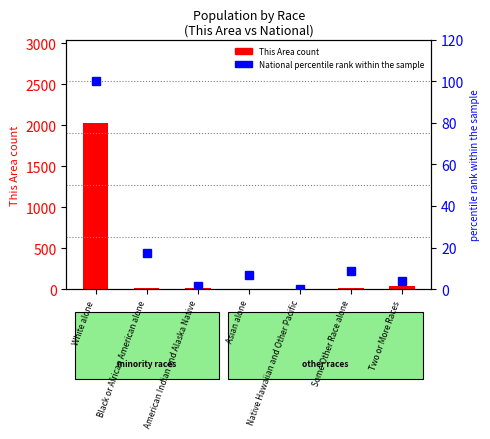

Reading left to right, extract all data points from this chart.

This Area count: 2032.0	9.0	14.0	4.0	0.0	9.0	35.0
National percentile rank: 100.0	17.4	1.3	6.6	0.2	8.5	4.0